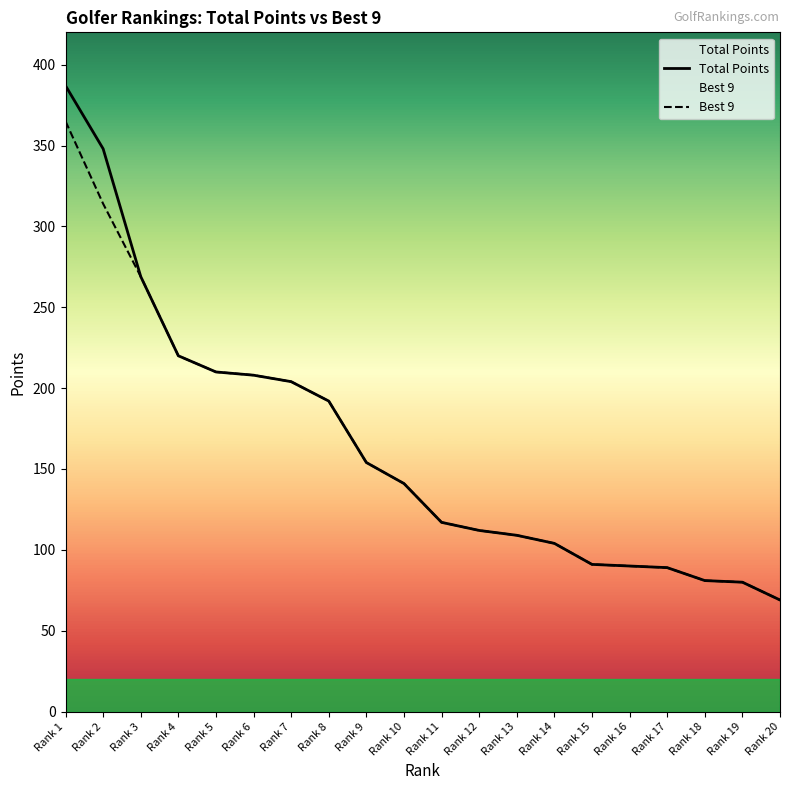

Between Rank 1 and Rank 14, which series saw the biggest shift?

Total Points